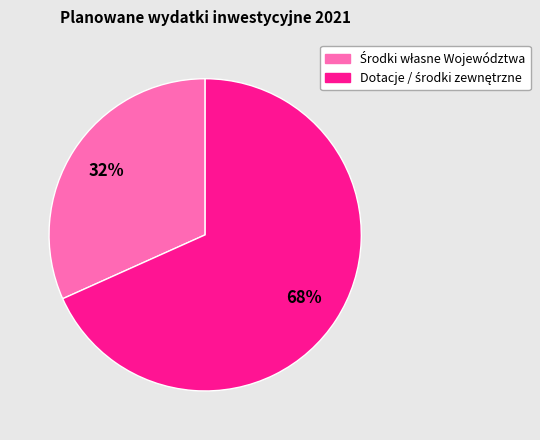

Does any single category account for the majority?

Yes